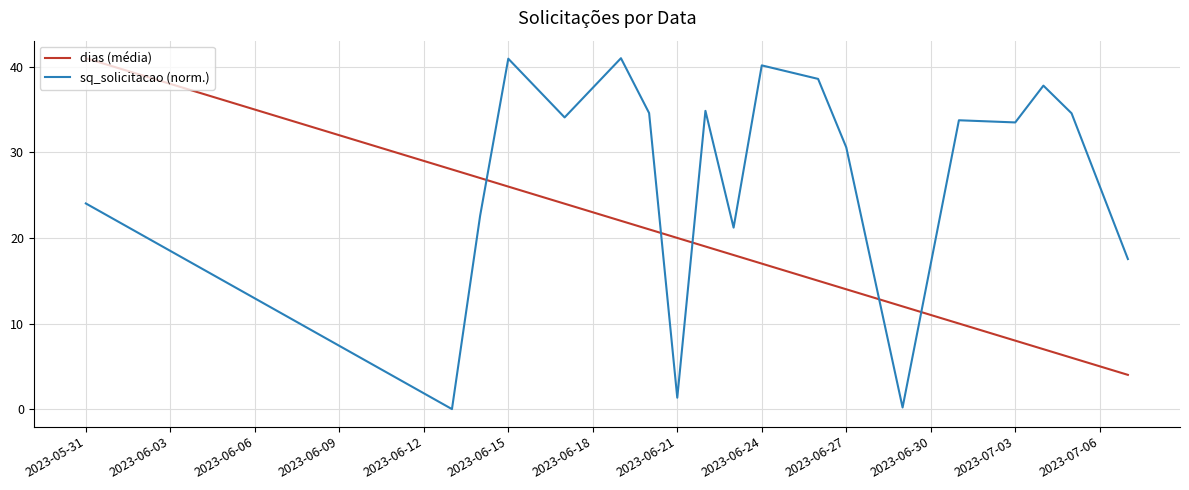

Rank the series by their average value, from highest to lowest.

sq_solicitacao (norm.), dias (média)